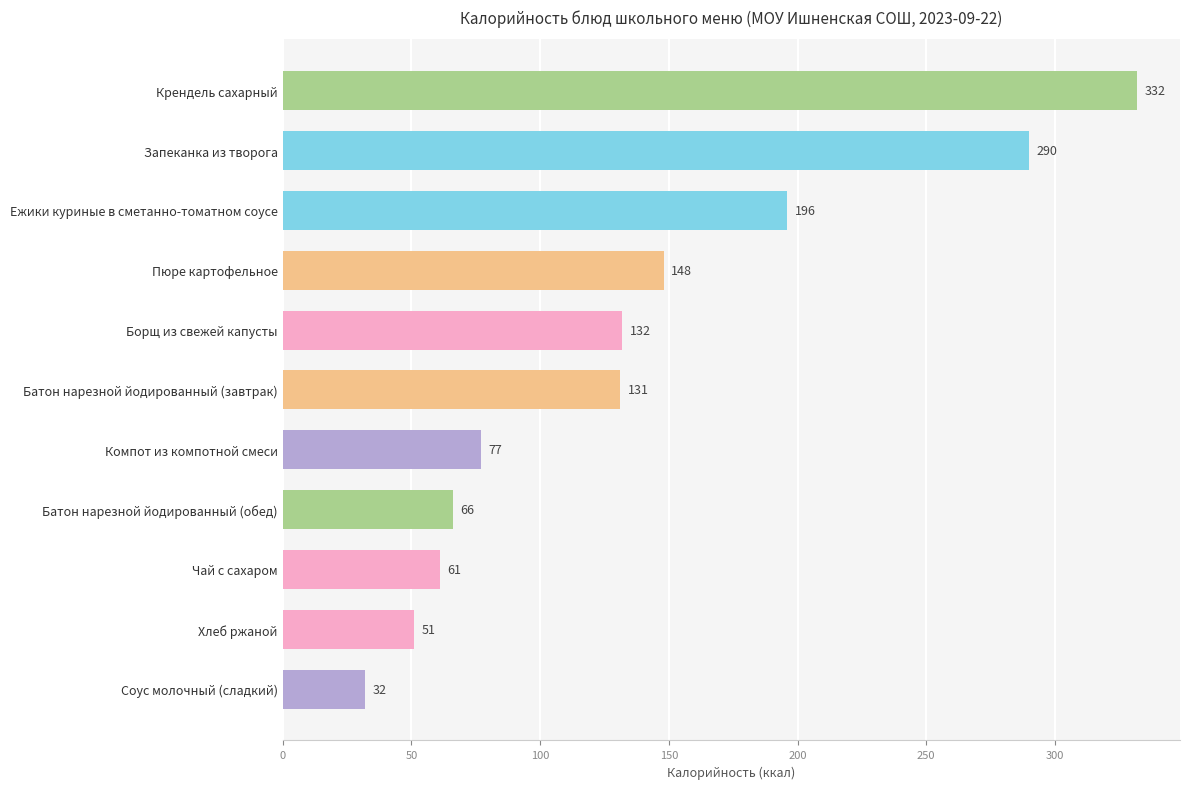

At which label is the value closest to 182?

Ежики куриные в сметанно-томатном соусе